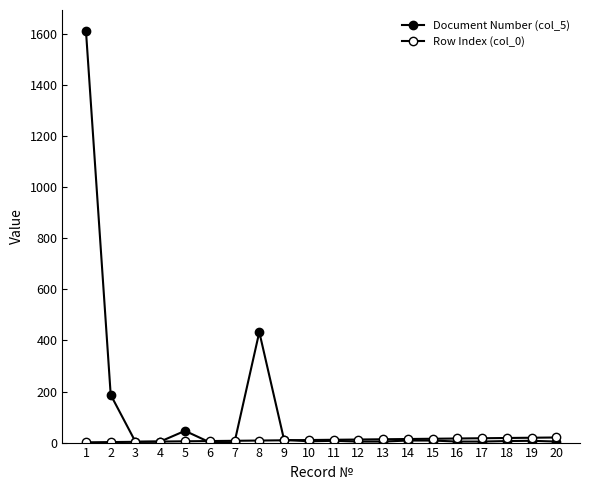

What is the average value of the Document Number (col_5) series?

118